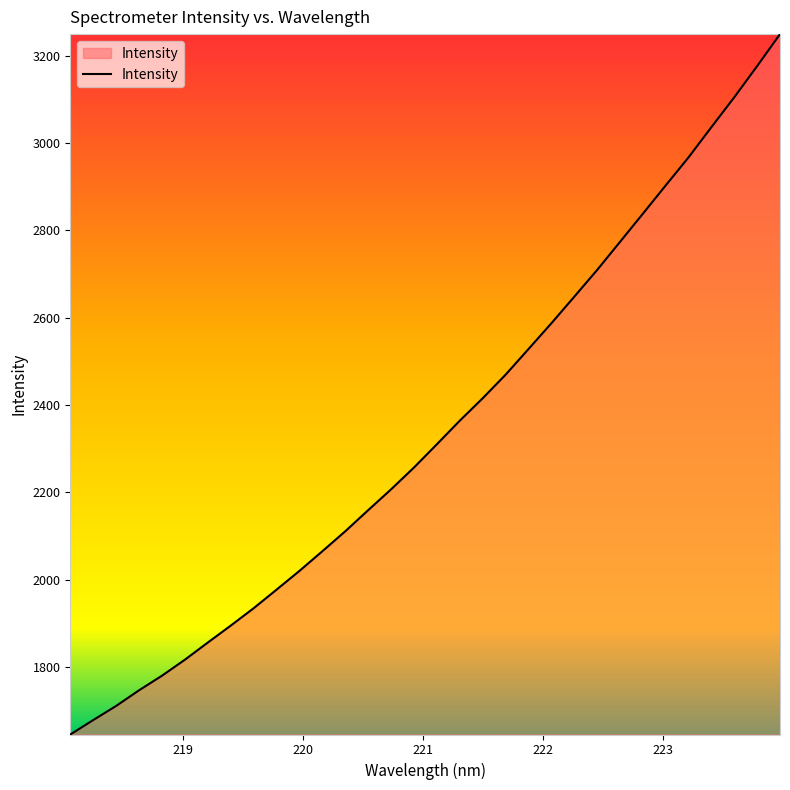

What is the difference between the maximum and minimum values?

1604.5